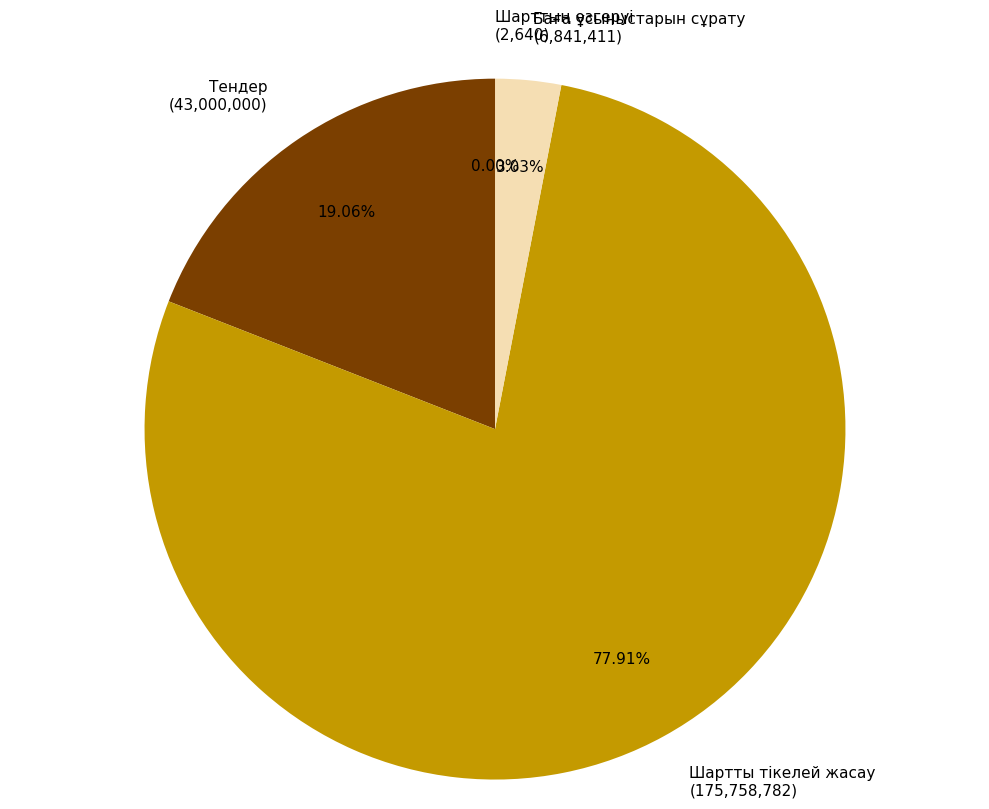

To the nearest percent, what is the difference between the largest and smallest slice percentages?

78%